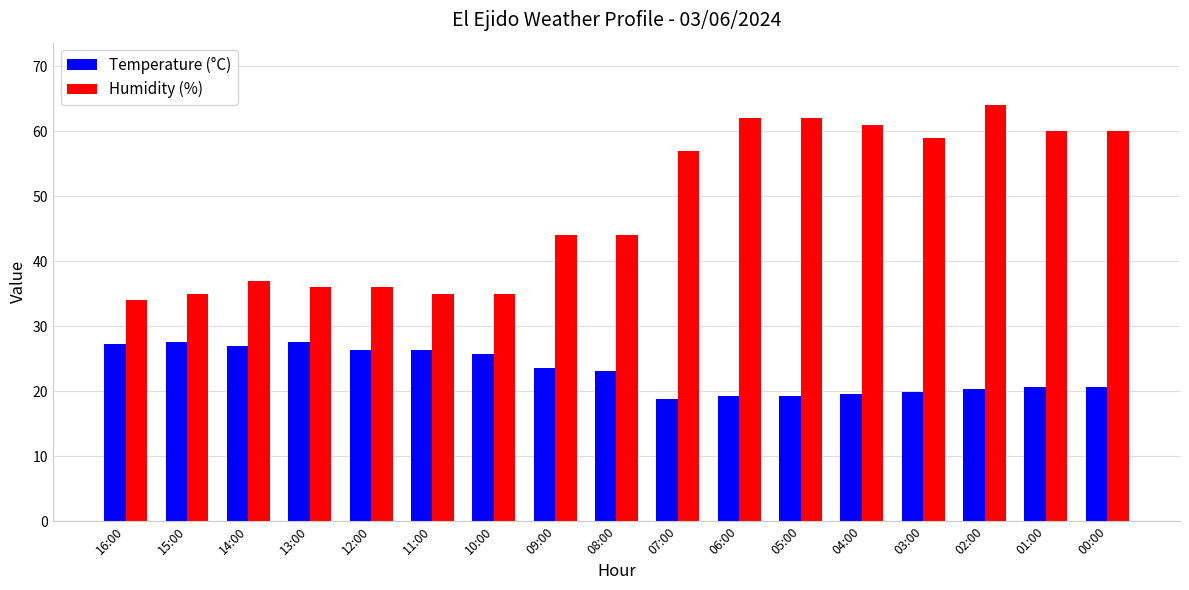

Where does the Temperature (°C) series first go above 23?

16:00